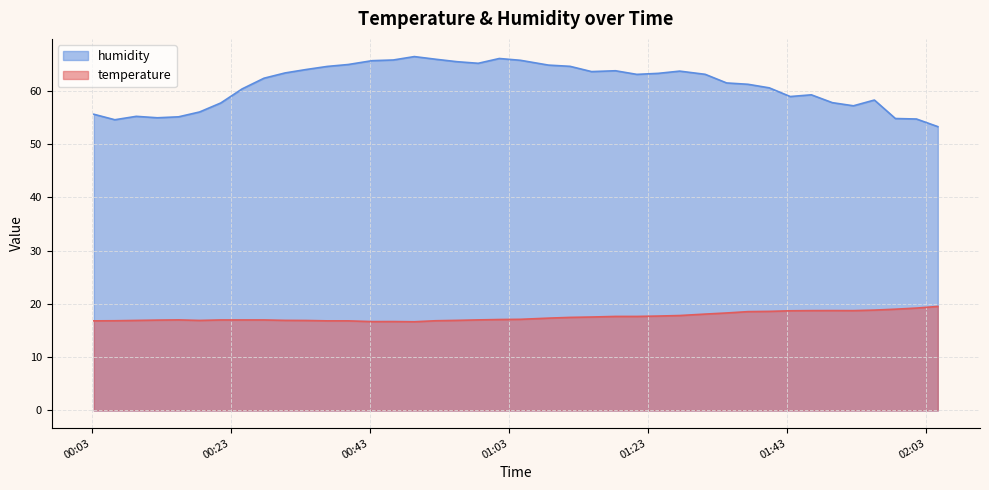

Where is humidity nearest to the value 59?

2023-06-10T01:43:27